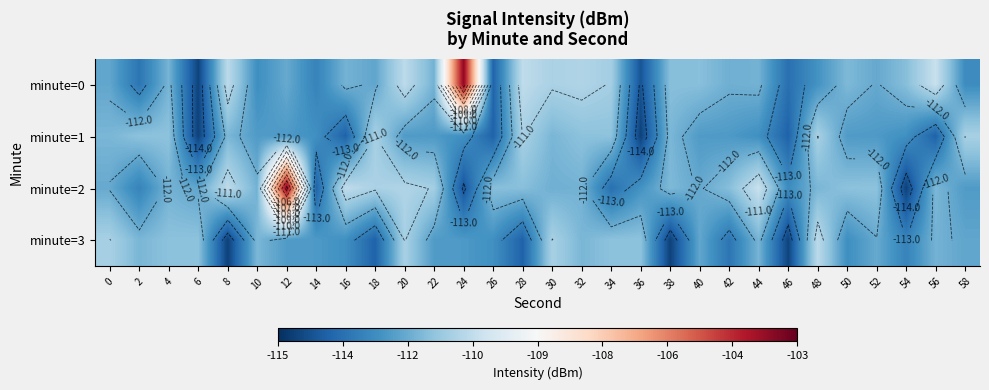

At how many categories does at least one series exceed -104?

2